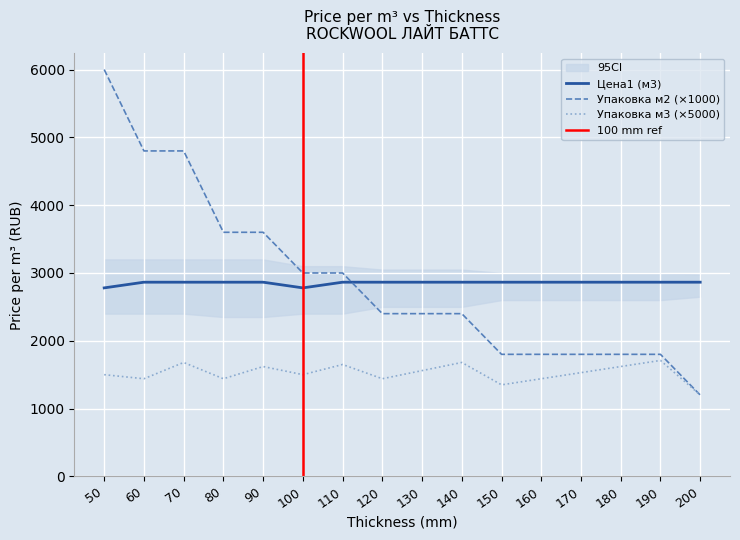

How many lines are shown in the chart?

3